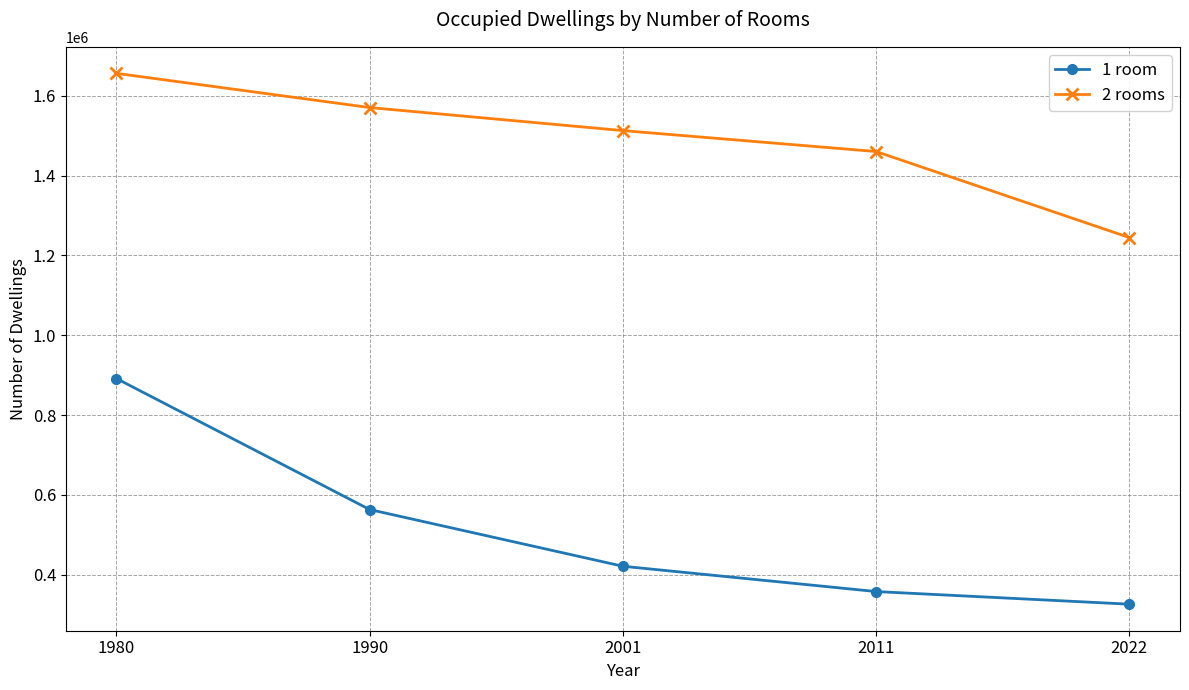

True or false: 2 rooms and 1 room cross at least once.

False